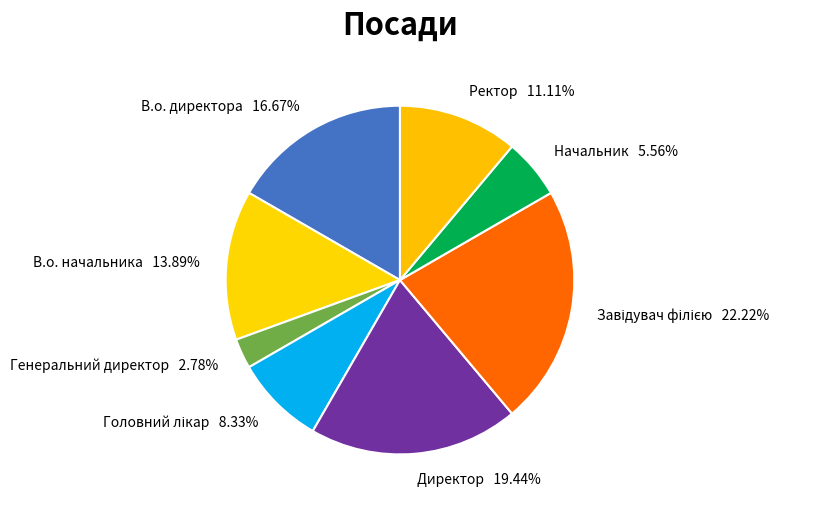

What is the smallest slice in the pie chart?

Генеральний директор